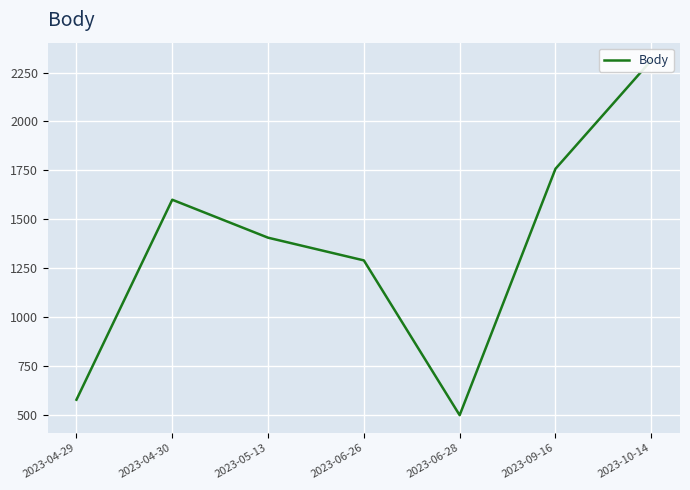

Rank the categories by value from highest to lowest.

2023-10-14, 2023-09-16, 2023-04-30, 2023-05-13, 2023-06-26, 2023-04-29, 2023-06-28